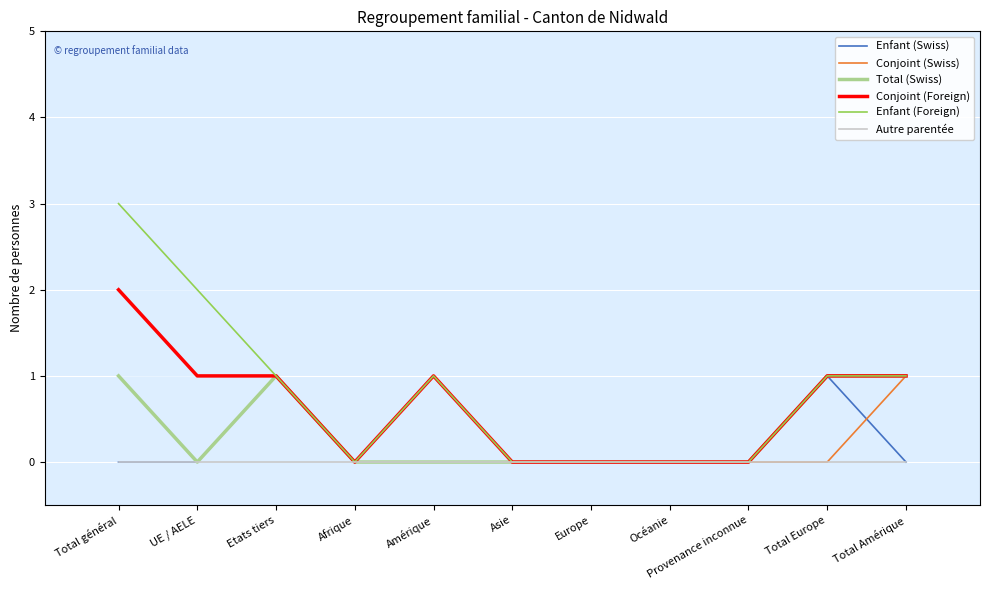

What is the average value of the Enfant (Foreign) series?

1